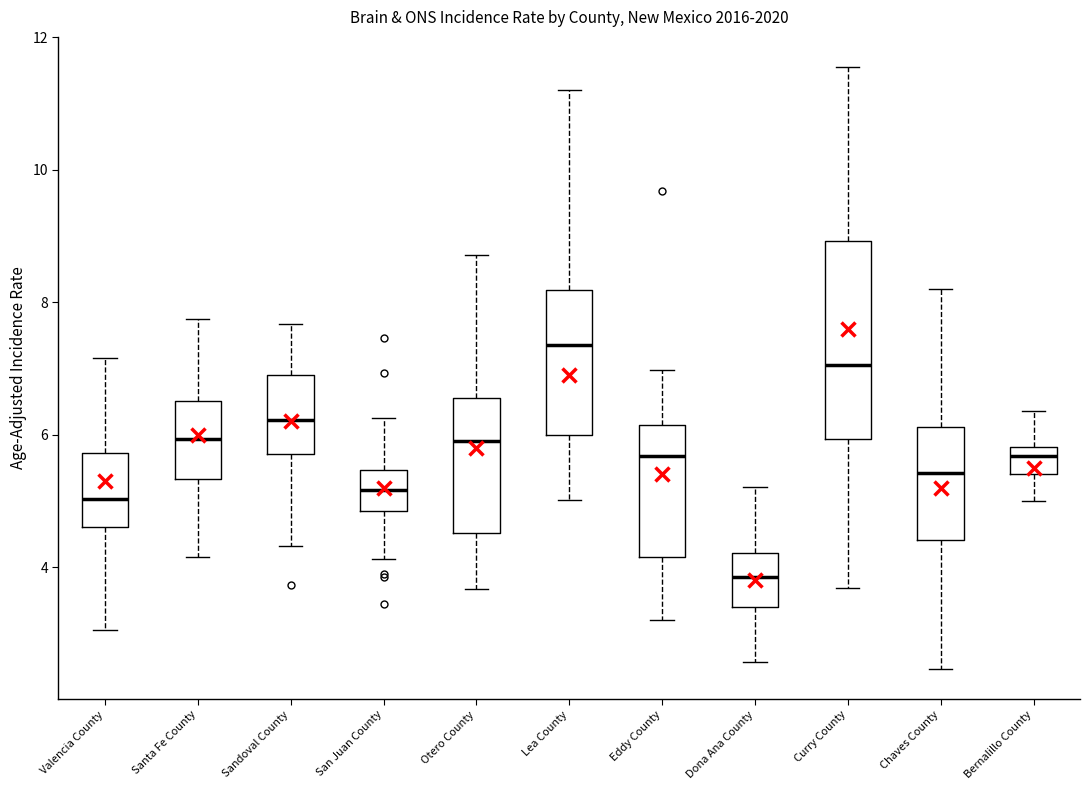

Comparing the boxes themselves (not the whiskers), which one is the tallest?

Curry County